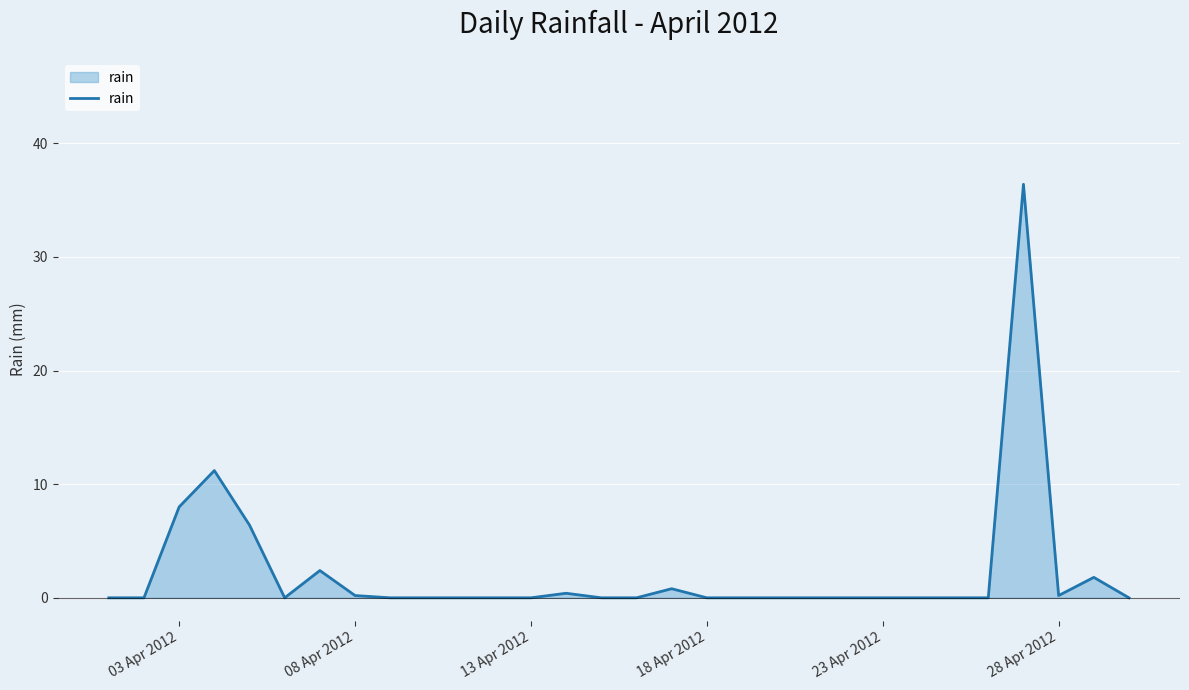

Reading left to right, extract all data points from this chart.

0.0	0.0	8.0	11.2	6.4	0.0	2.4	0.2	0.0	0.0	0.0	0.0	0.0	0.4	0.0	0.0	0.8	0.0	0.0	0.0	0.0	0.0	0.0	0.0	0.0	0.0	36.4	0.2	1.8	0.0